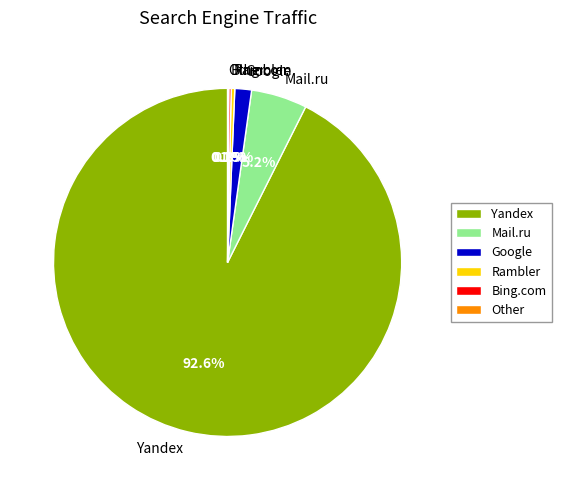

Does any single category account for the majority?

Yes